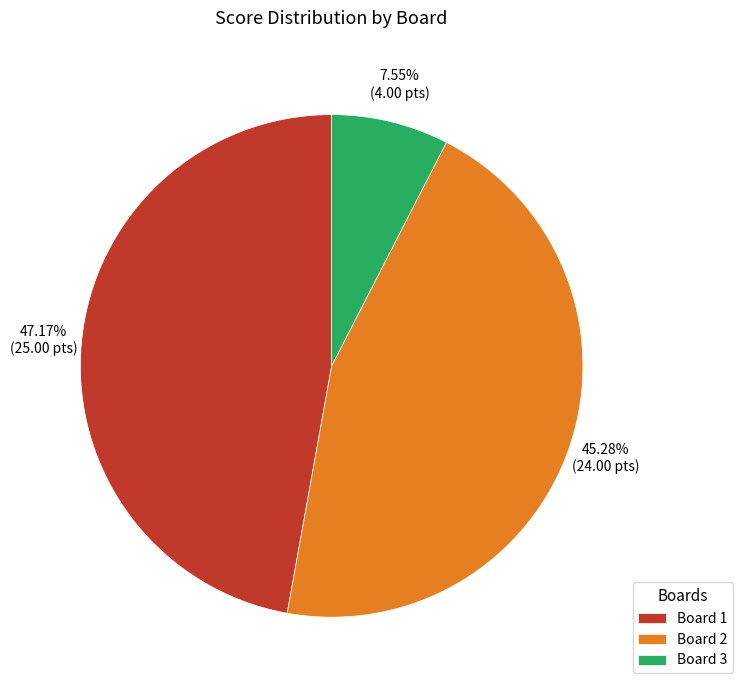

What percentage is the Board 2 slice, to the nearest percent?

45%